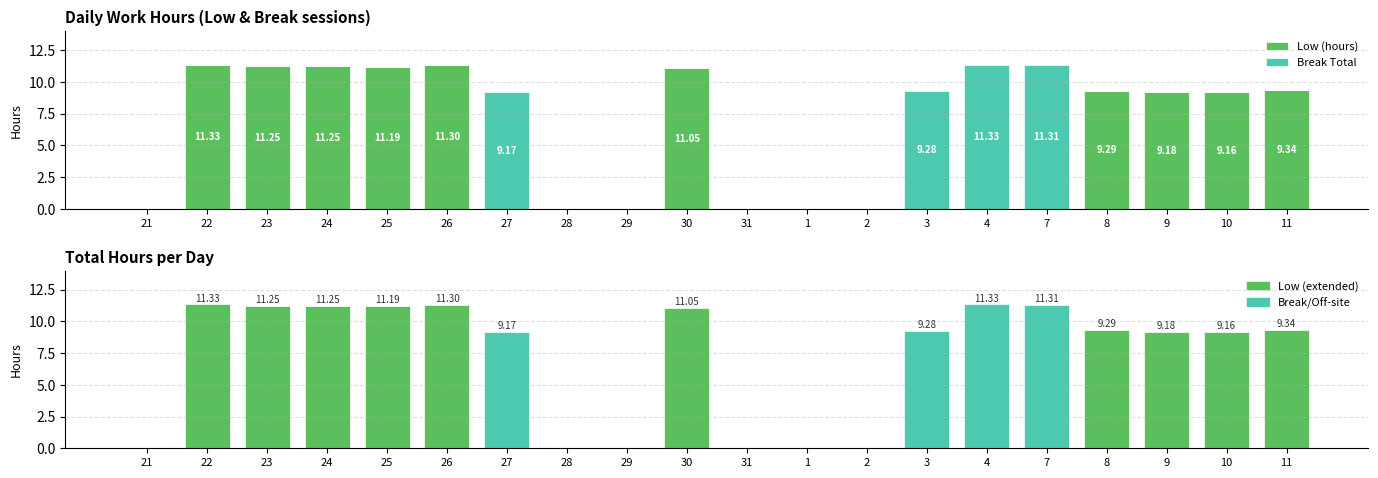

List the series in order of their peak value, highest first.

Low (hours), Break Total, Total Hours